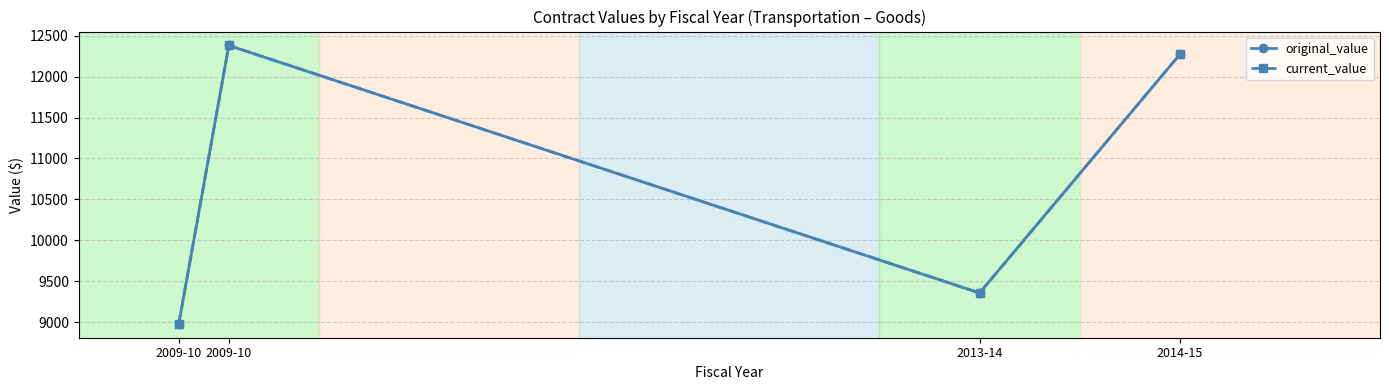

What is the label of the 3rd point from the left?

2013-14